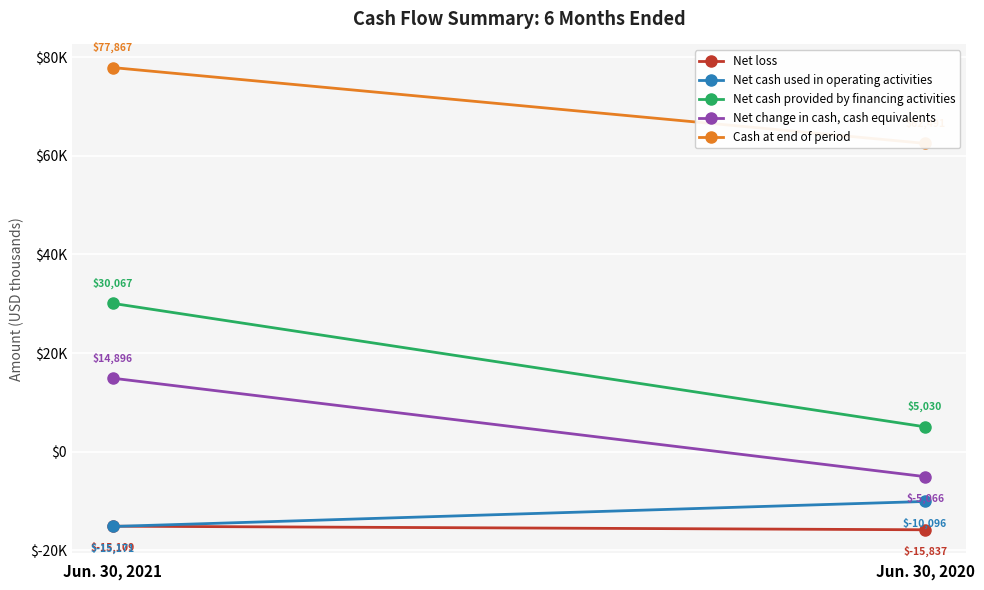

What is the value of the Net cash used in operating activities point at the 2nd from the left?

-10096